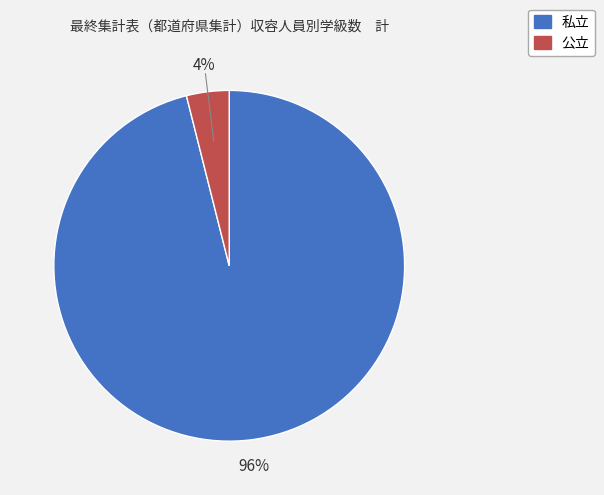

To the nearest percent, what portion does 私立 represent?

96%